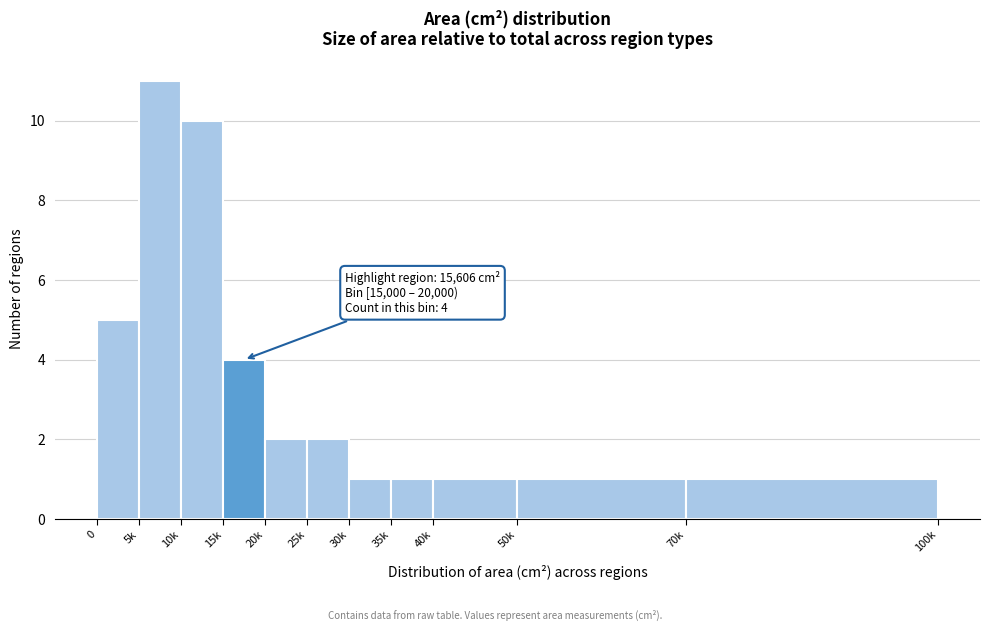

Reading left to right, what are all the values shown in this chart?

0=5	5k=11	10k=10	15k=4	20k=2	25k=2	30k=1	35k=1	40k=1	50k=1	70k=1